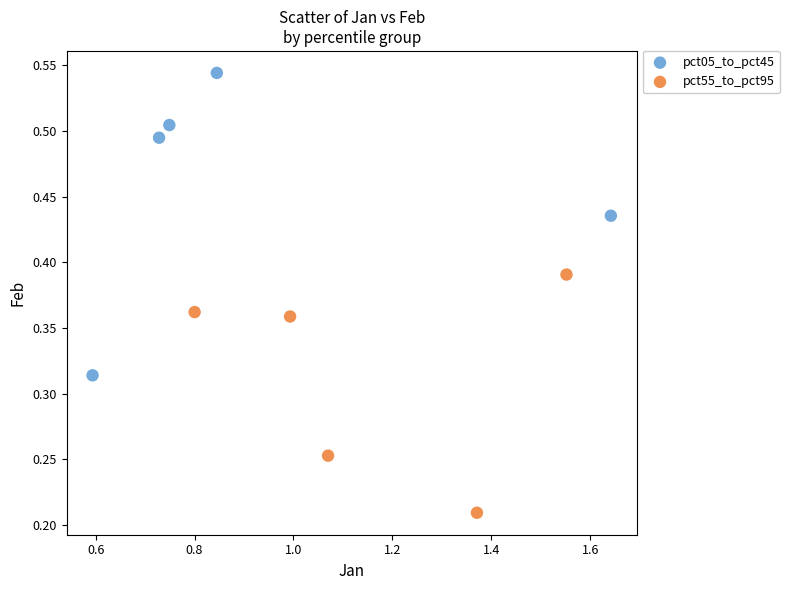

Which series reaches the maximum Y coordinate?

pct05_to_pct45